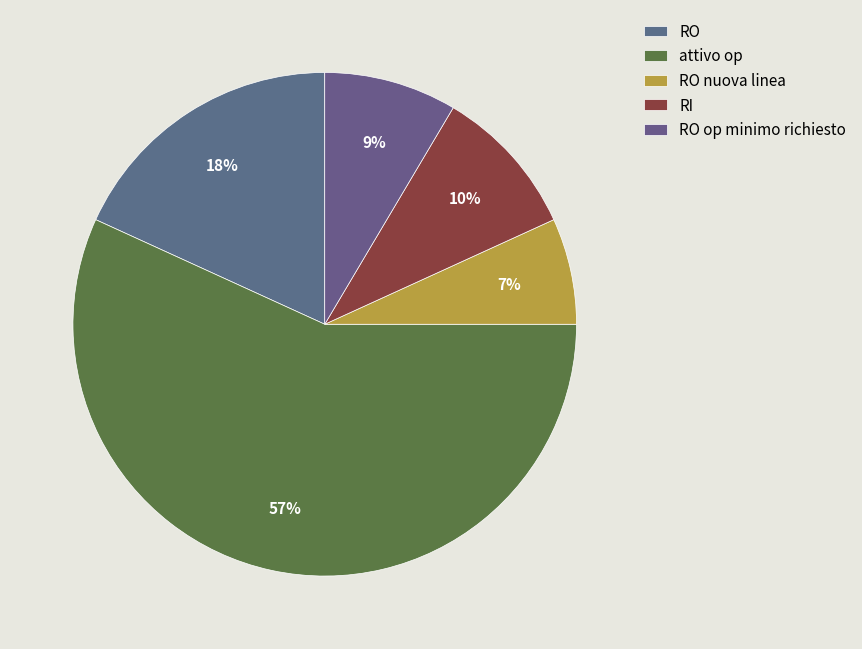

How many segments does this pie chart have?

5